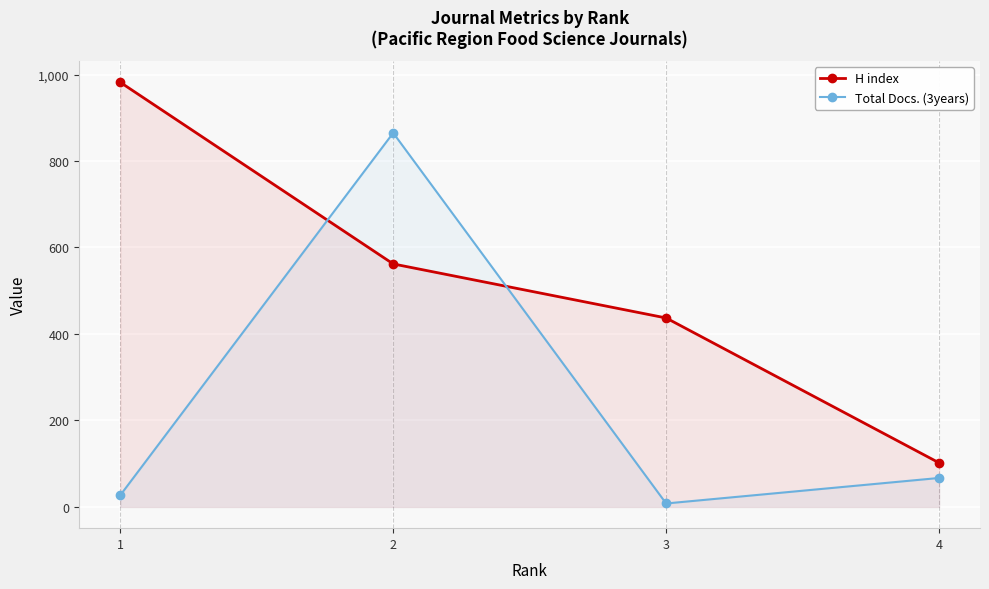

What is the difference between the highest and lowest values at 4?

35